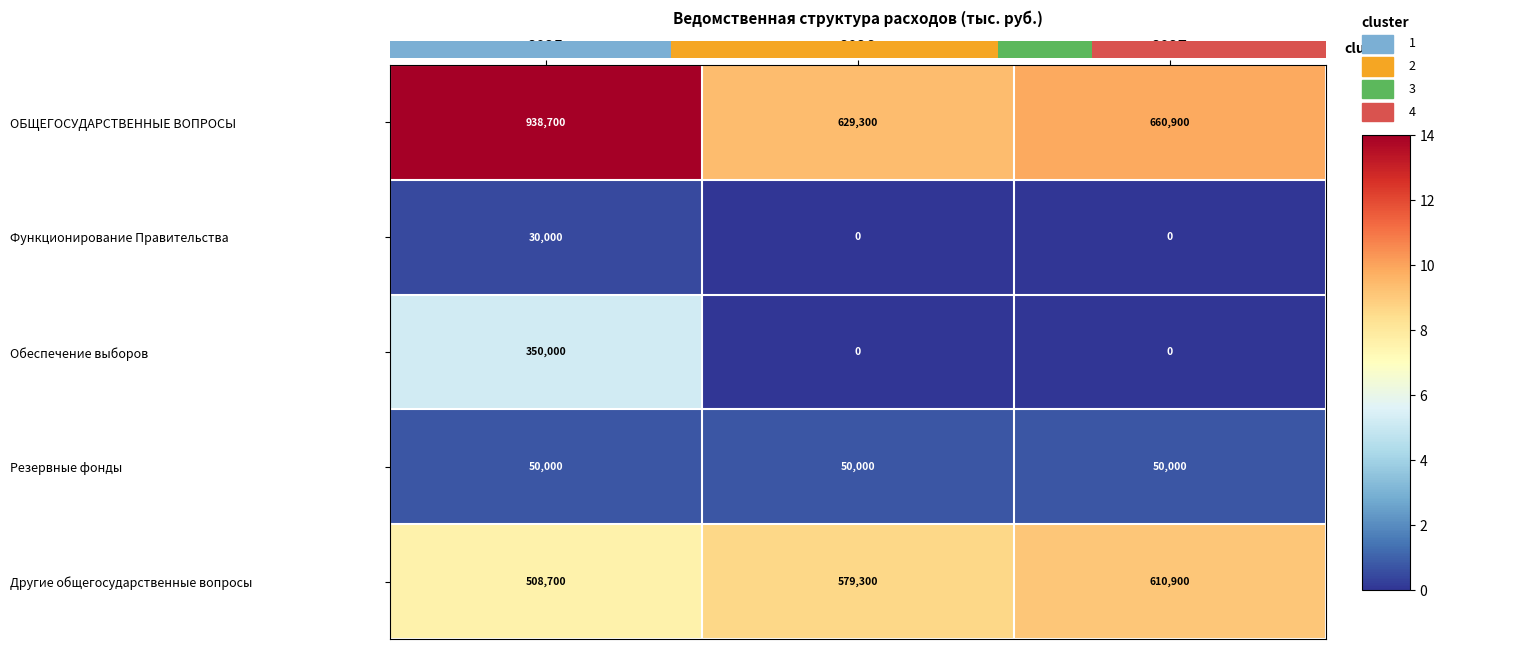

The value of ОБЩЕГОСУДАРСТВЕННЫЕ ВОПРОСЫ at 2026 is 15.2. True or false?

False